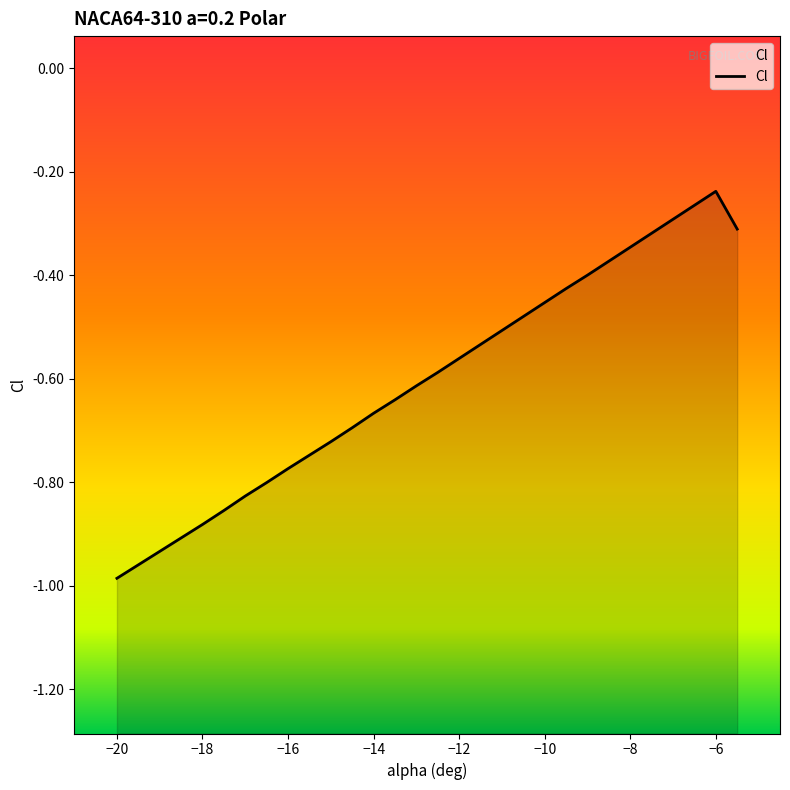

Which category has the highest value across all series?

-6